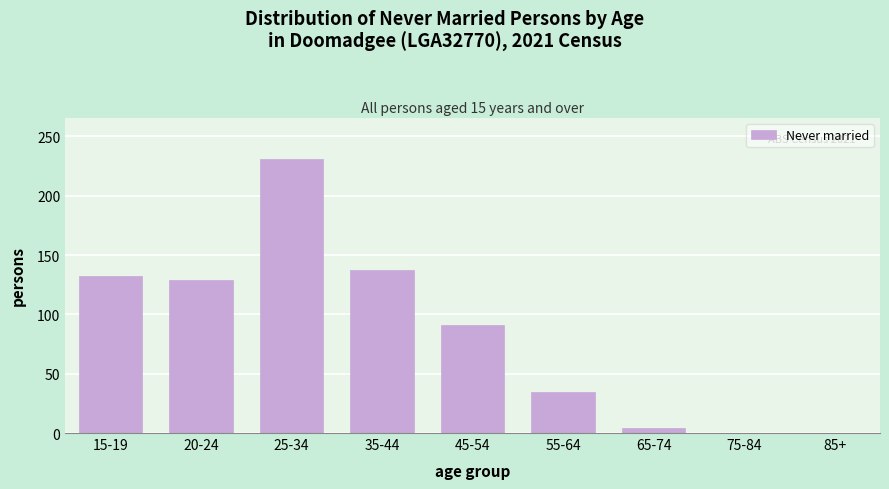

Reading left to right, list all the values displayed in this chart.

15-19=132	20-24=129	25-34=231	35-44=137	45-54=91	55-64=35	65-74=4	75-84=0	85+=0